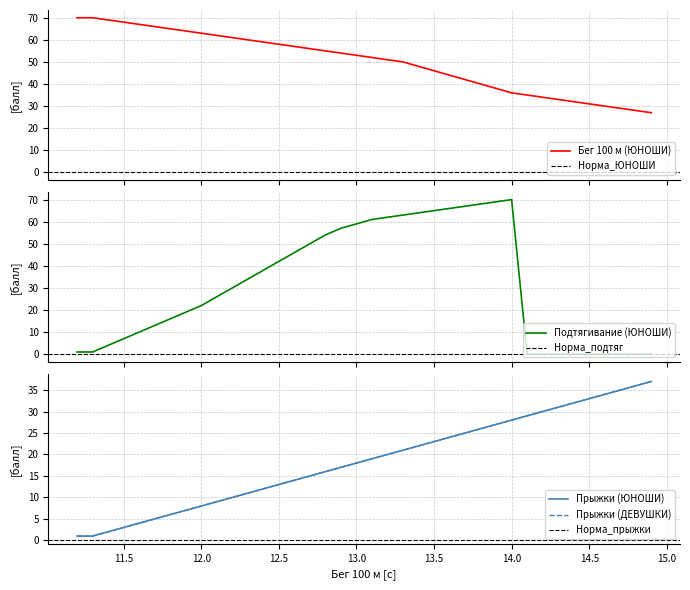

What is the minimum value for Бег 100 м (ЮНОШИ)?

27